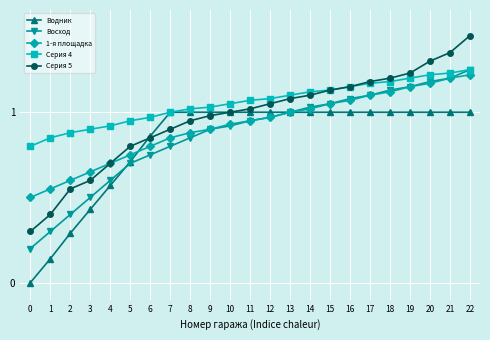

Which series has the widest spread of values?

Серия 5